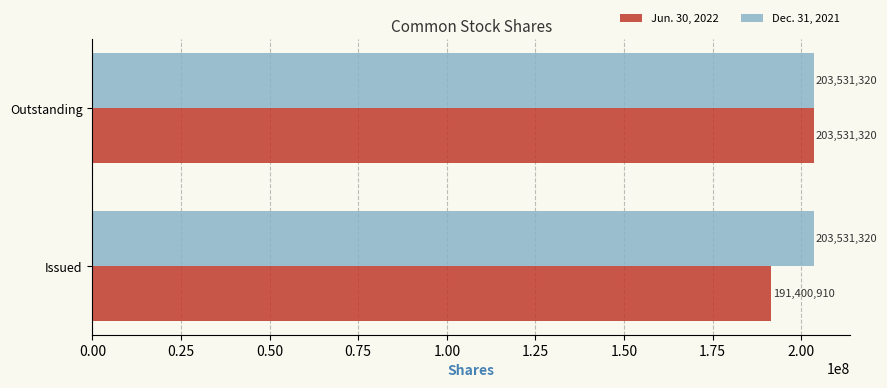

What is the difference between the maximum and minimum values in the Jun. 30, 2022 series?

12130410